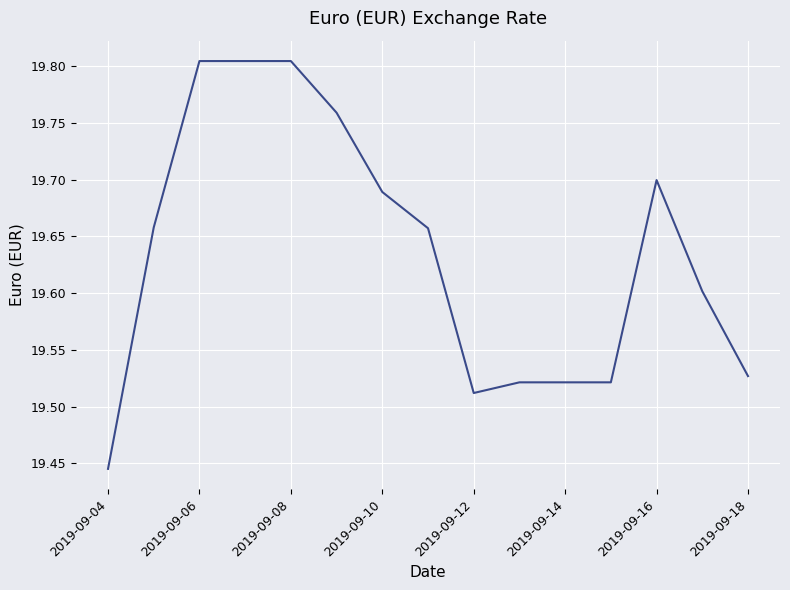

What is the difference between the maximum and minimum values?

0.4